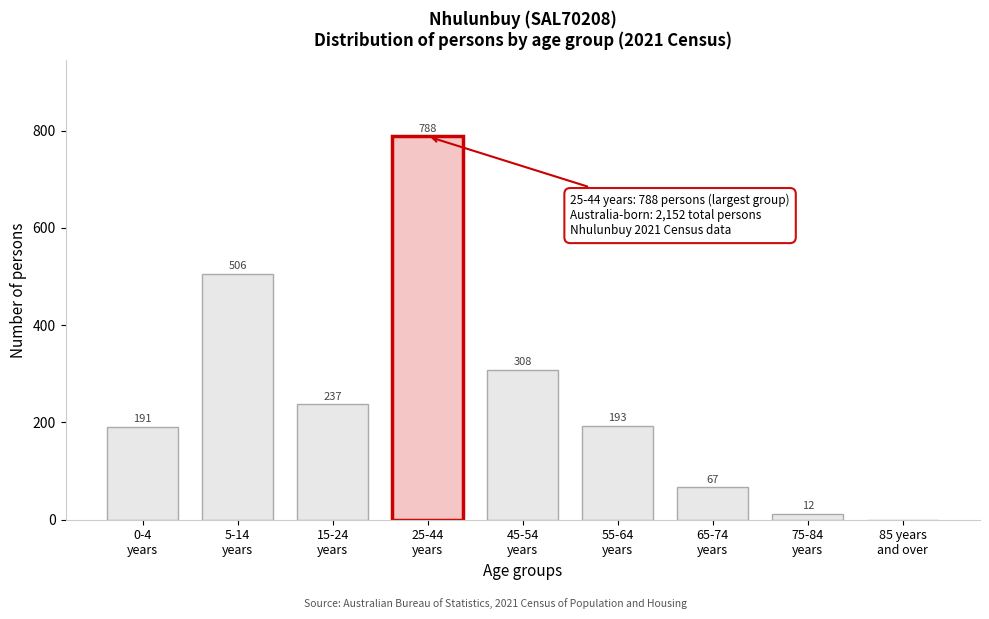

What is the sum of all values?

2302